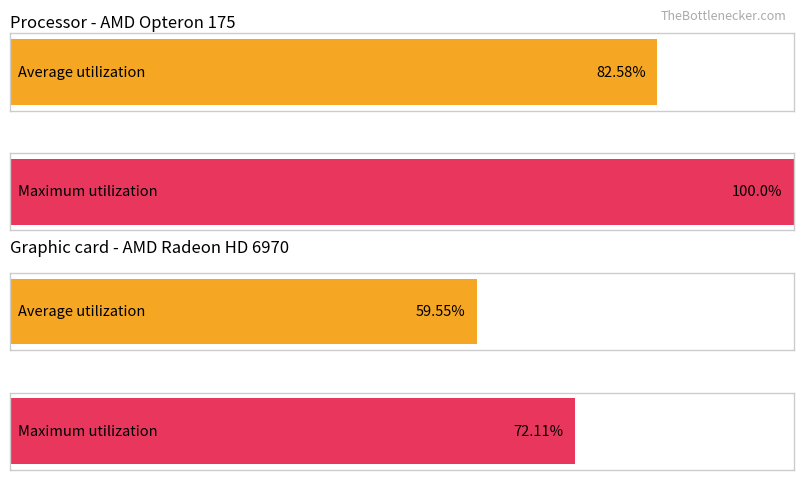

List the series in order of their peak value, highest first.

Maximum utilization, Average utilization